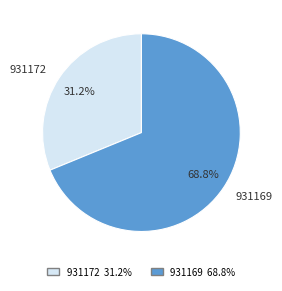

To the nearest percent, what is the difference between the 931172 and 931169 slice percentages?

38%